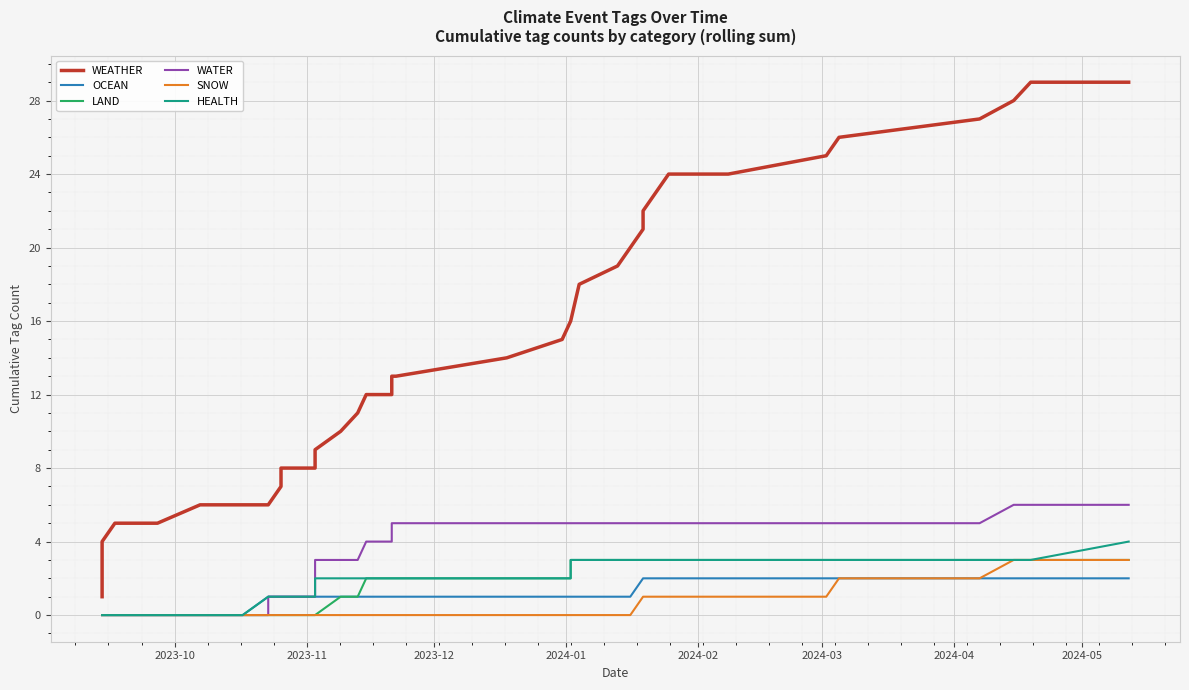

What is the average value of the WATER series?

3